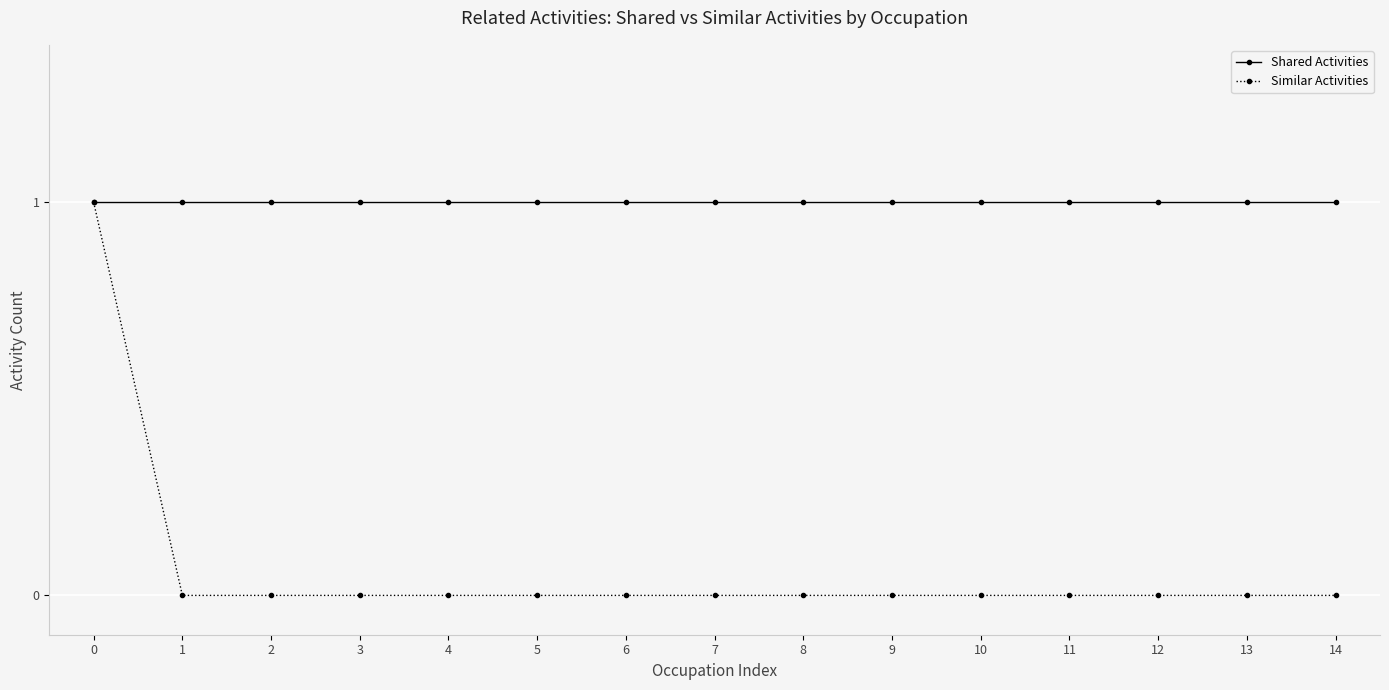

Is it true that Similar Activities equals -1 at 13?

False